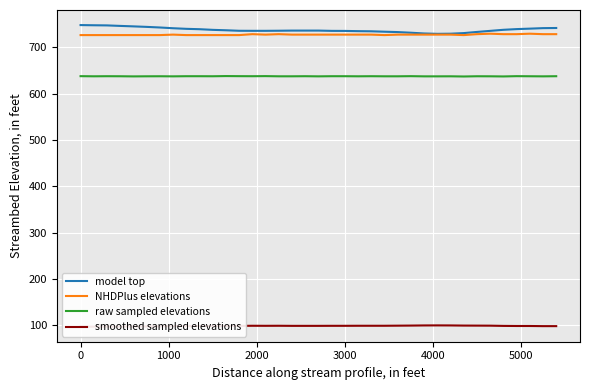

True or false: raw sampled elevations and model top cross at least once.

False